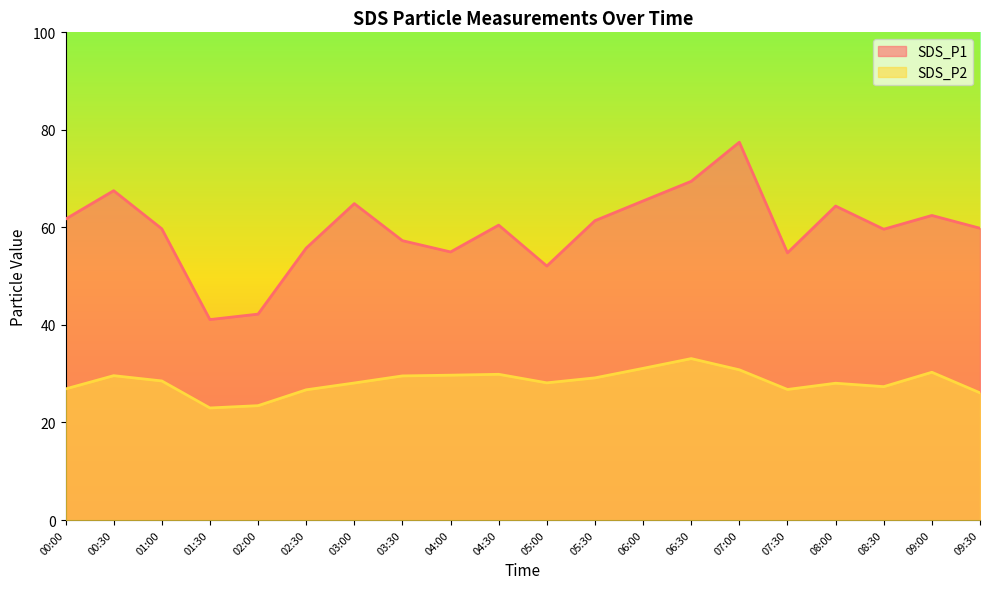

At which label is SDS_P2 closest to 28?

08:00